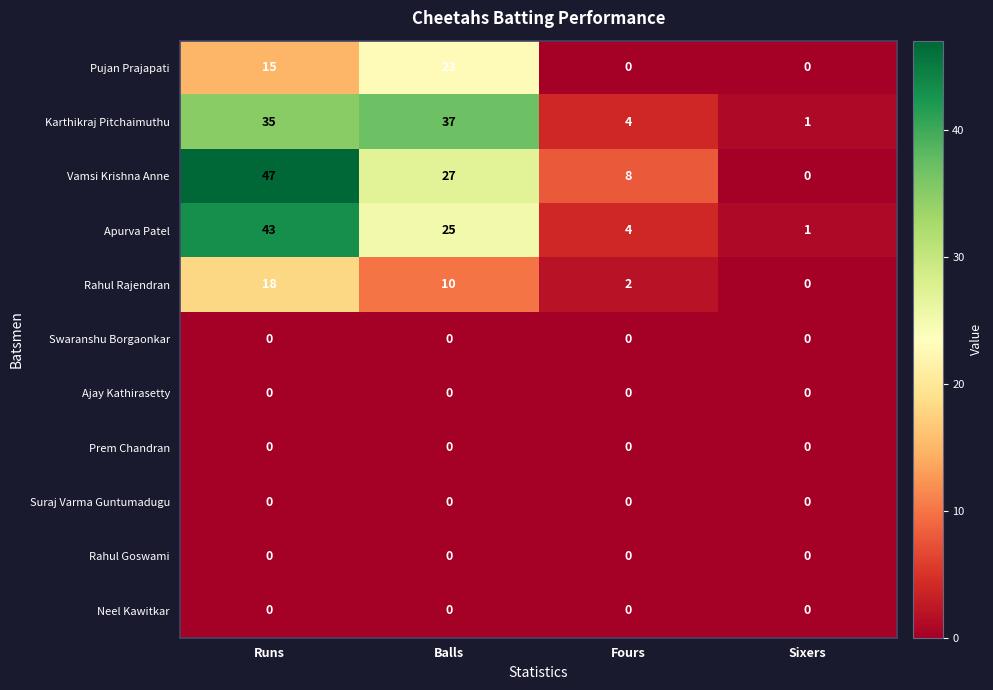

What is the average value of the Pujan Prajapati series?

10